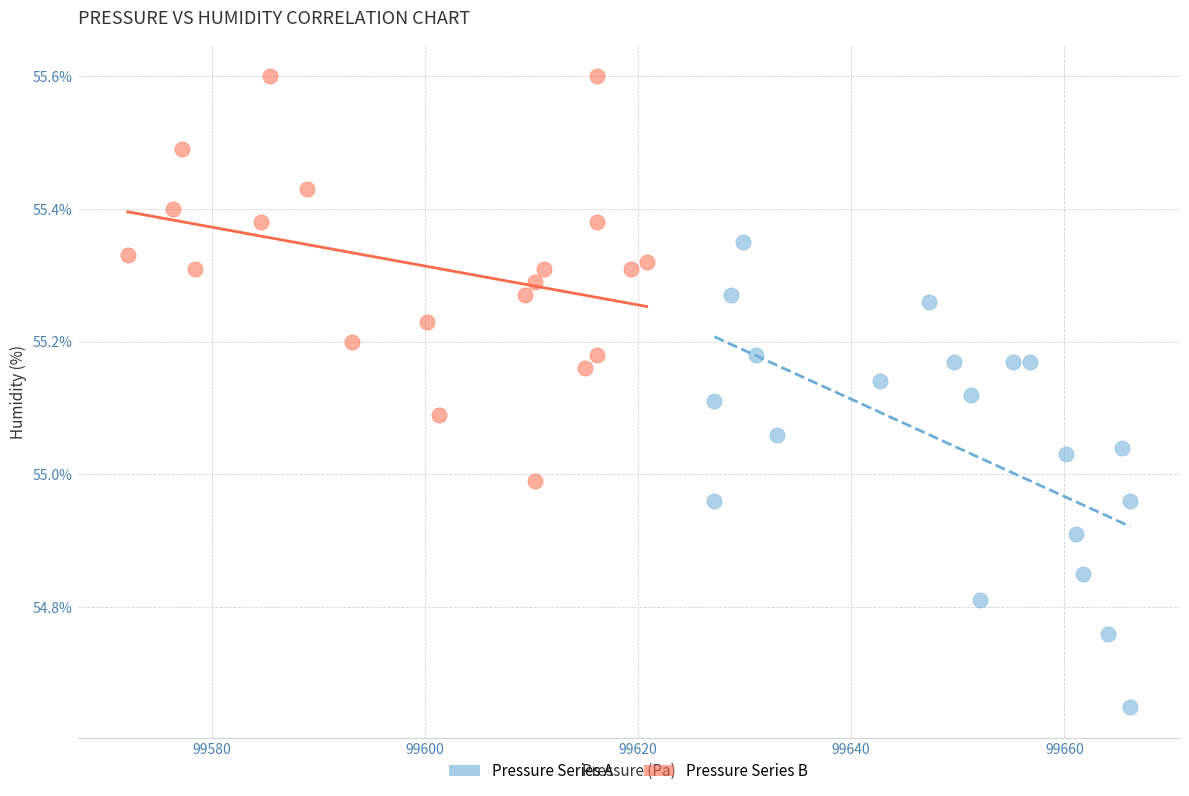

Which series reaches the maximum Y coordinate?

Pressure Series B